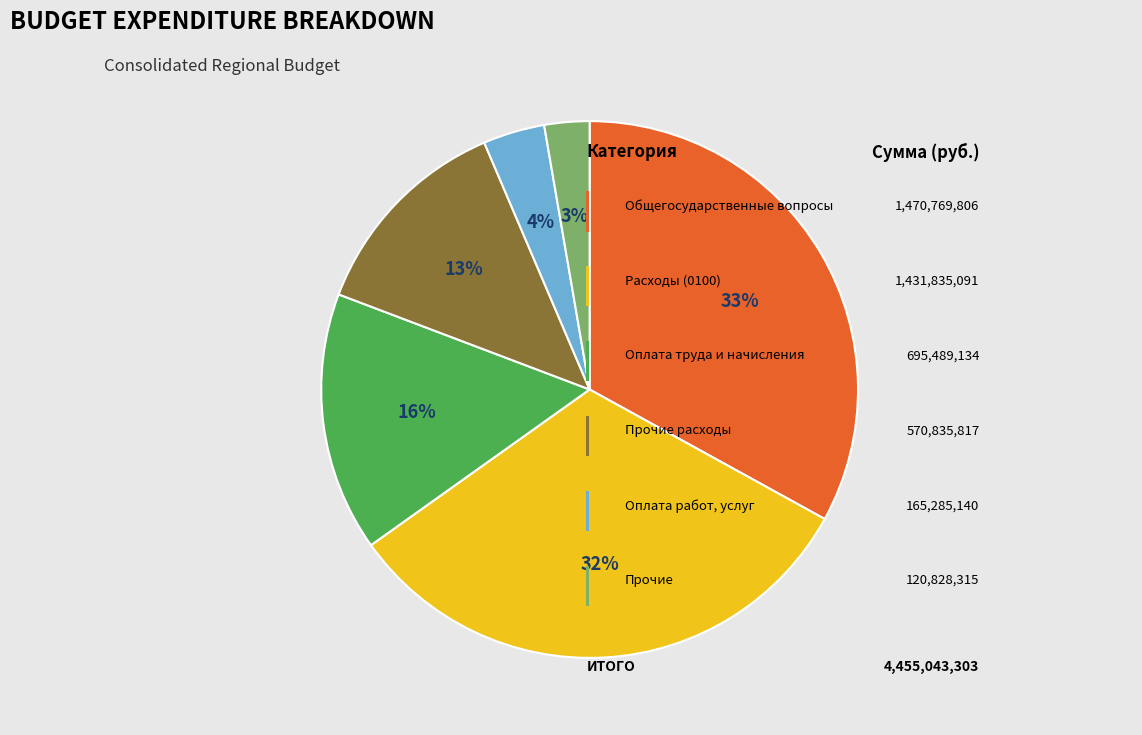

To the nearest percent, what is the difference between the largest and smallest slice percentages?

30%